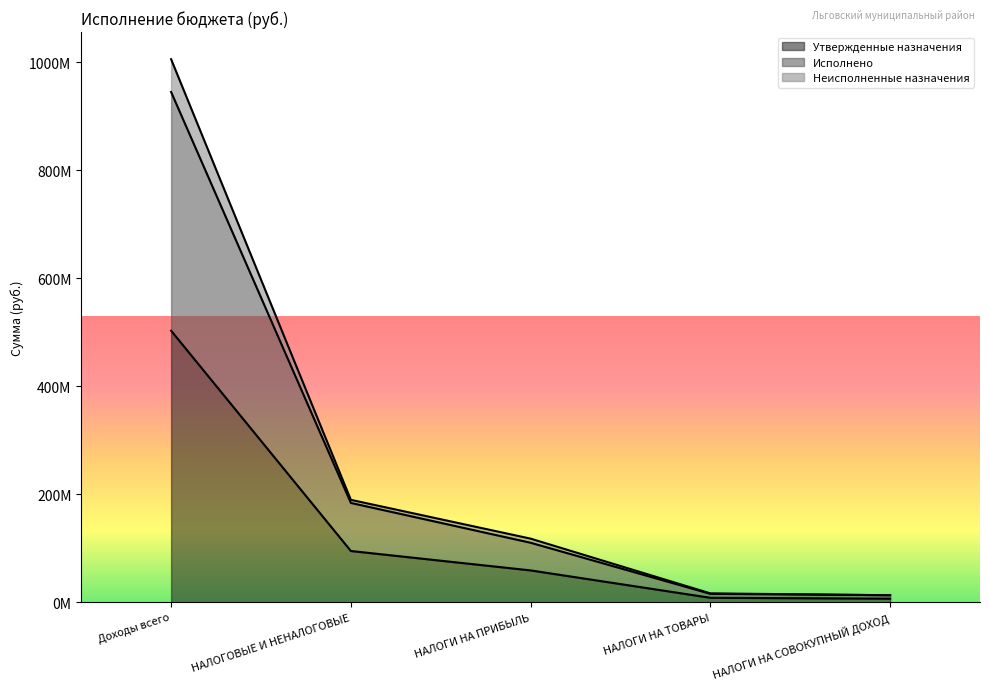

How many lines are shown in the chart?

3